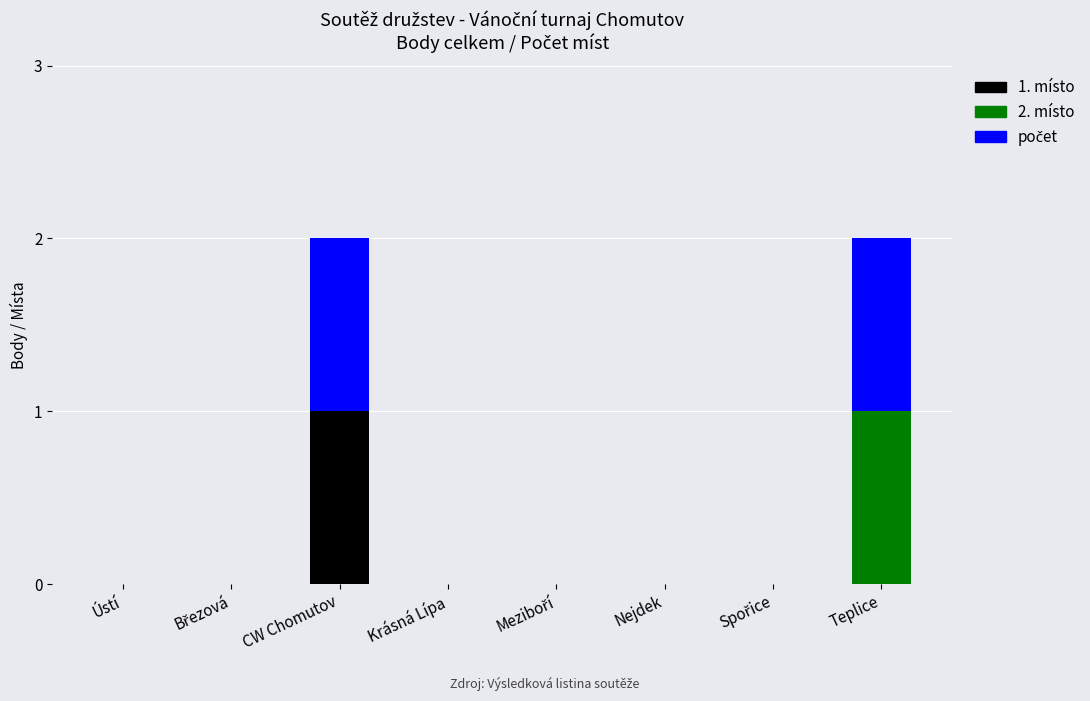

Count the number of data series in this chart.

3